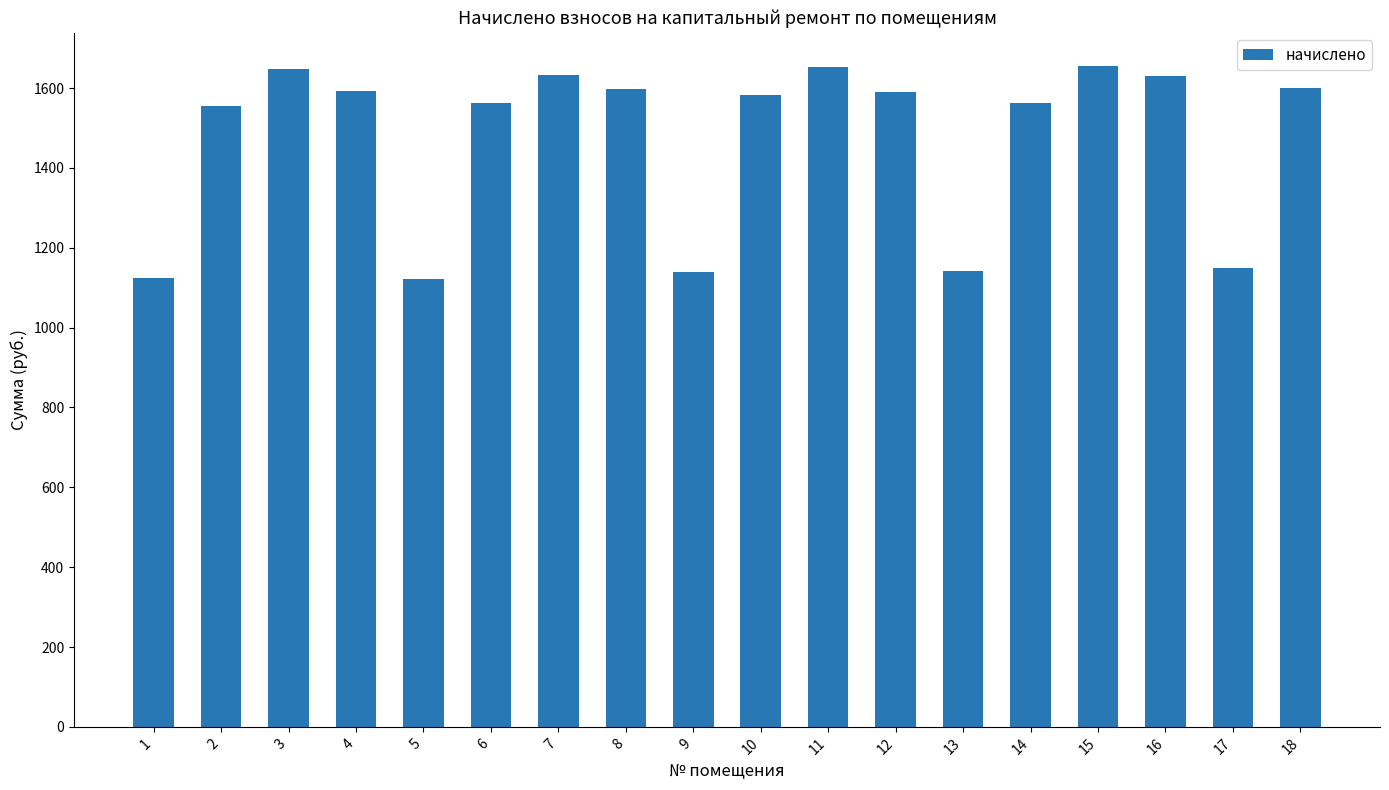

What is the value of the 9th bar from the left?

1139.3